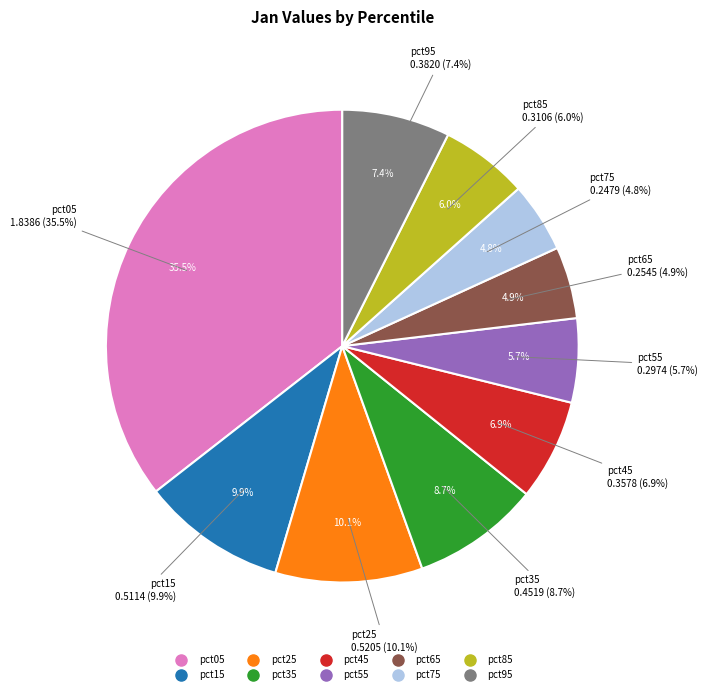

To the nearest percent, what portion does pct45 represent?

7%